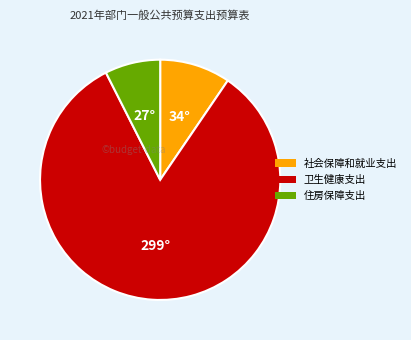

Does any single category account for the majority?

Yes